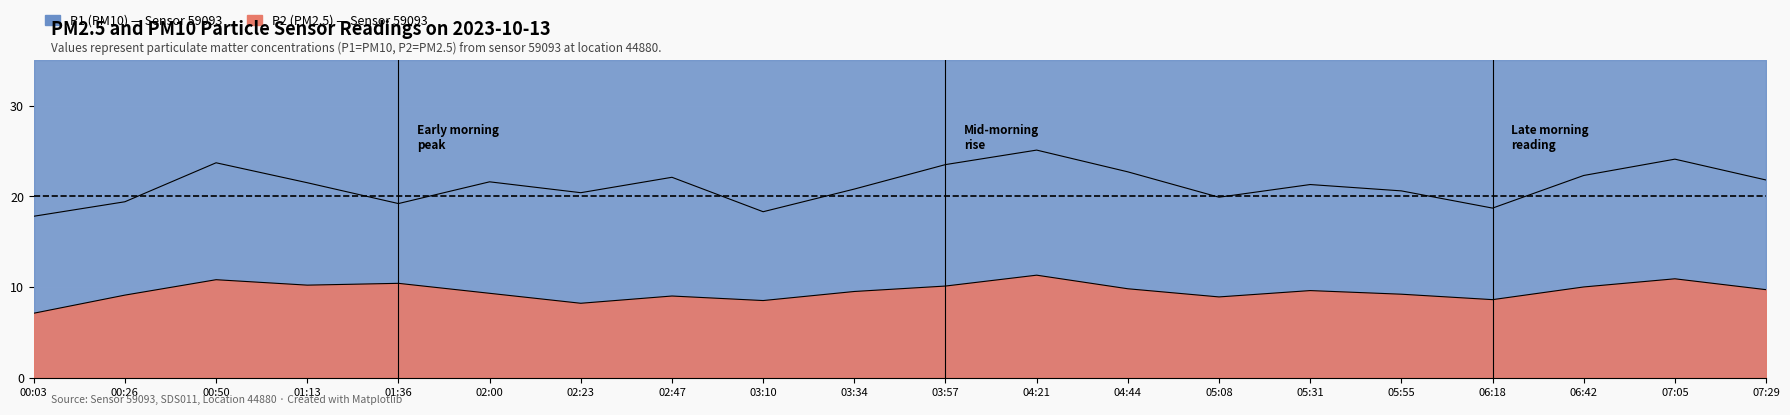

What position from the right is 00:03?

20